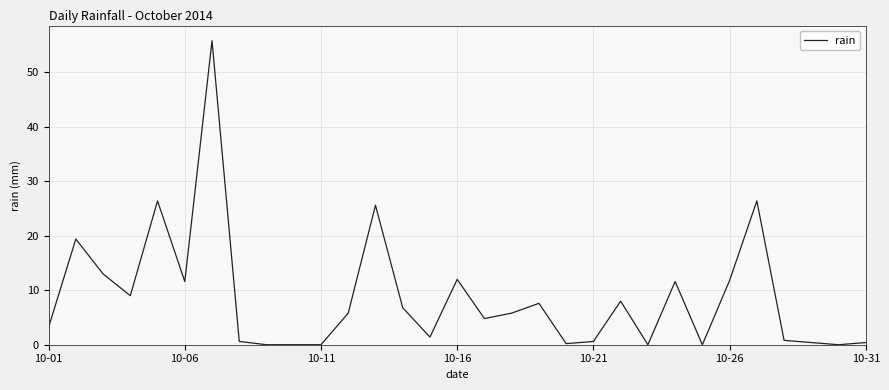

What is the difference between the maximum and minimum values?

55.8